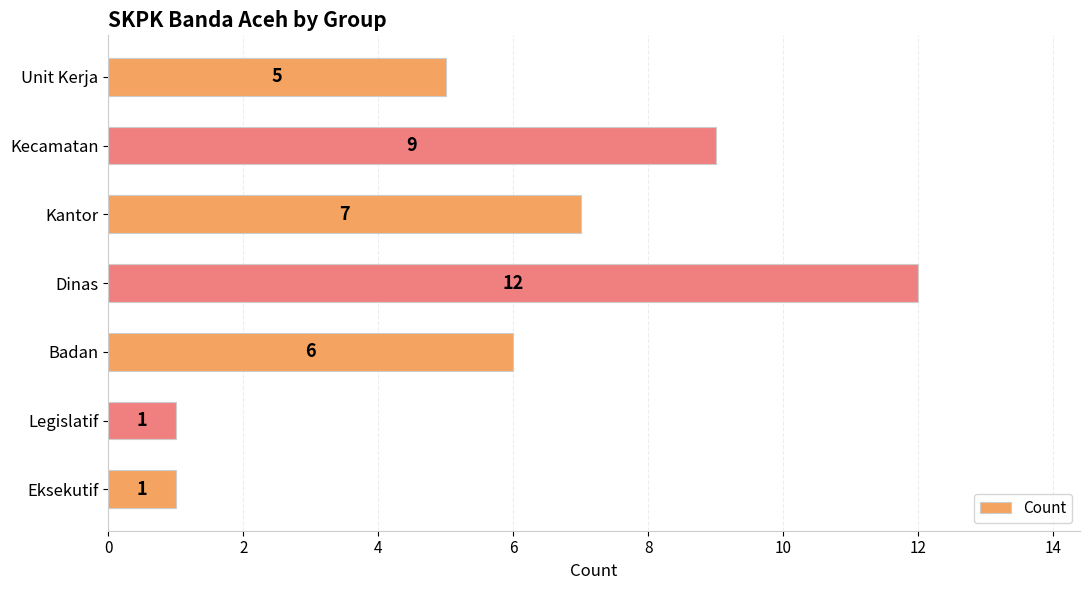

Reading bottom to top, what are all the values shown in this chart?

1	1	6	12	7	9	5